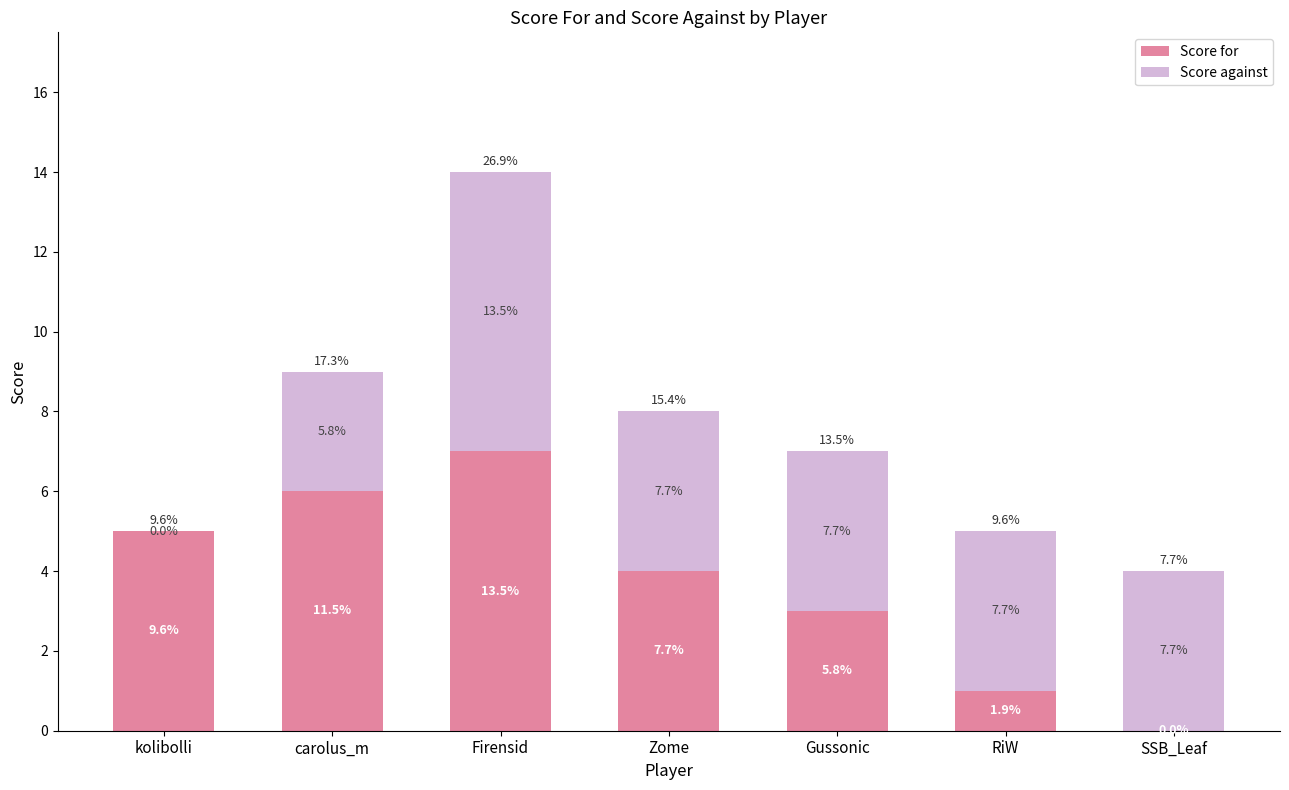

What are all the series names shown in the legend?

Score for, Score against